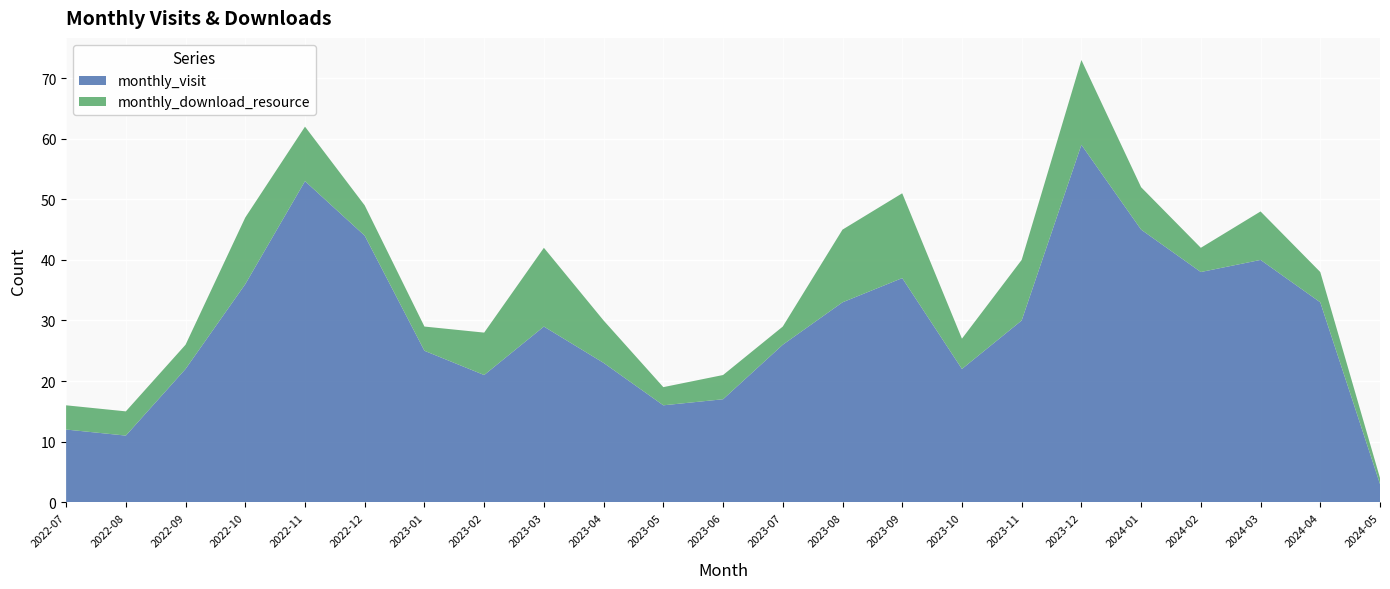

Reading left to right, transcribe all the data shown in this chart.

monthly_visit: 2022-07=12	2022-08=11	2022-09=22	2022-10=36	2022-11=53	2022-12=44	2023-01=25	2023-02=21	2023-03=29	2023-04=23	2023-05=16	2023-06=17	2023-07=26	2023-08=33	2023-09=37	2023-10=22	2023-11=30	2023-12=59	2024-01=45	2024-02=38	2024-03=40	2024-04=33	2024-05=3
monthly_download_resource: 2022-07=4	2022-08=4	2022-09=4	2022-10=11	2022-11=9	2022-12=5	2023-01=4	2023-02=7	2023-03=13	2023-04=7	2023-05=3	2023-06=4	2023-07=3	2023-08=12	2023-09=14	2023-10=5	2023-11=10	2023-12=14	2024-01=7	2024-02=4	2024-03=8	2024-04=5	2024-05=1